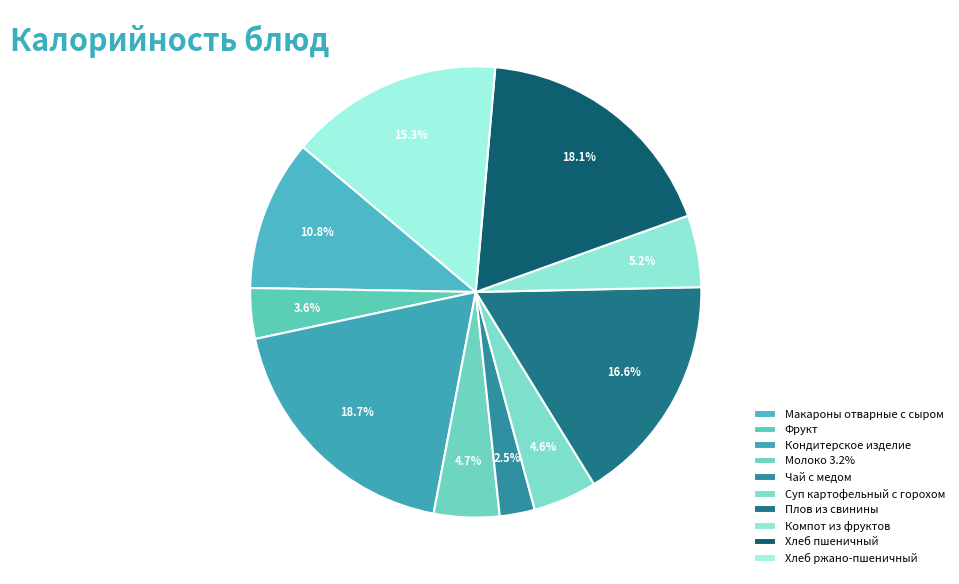

What is the largest slice in the pie chart?

Кондитерское изделие